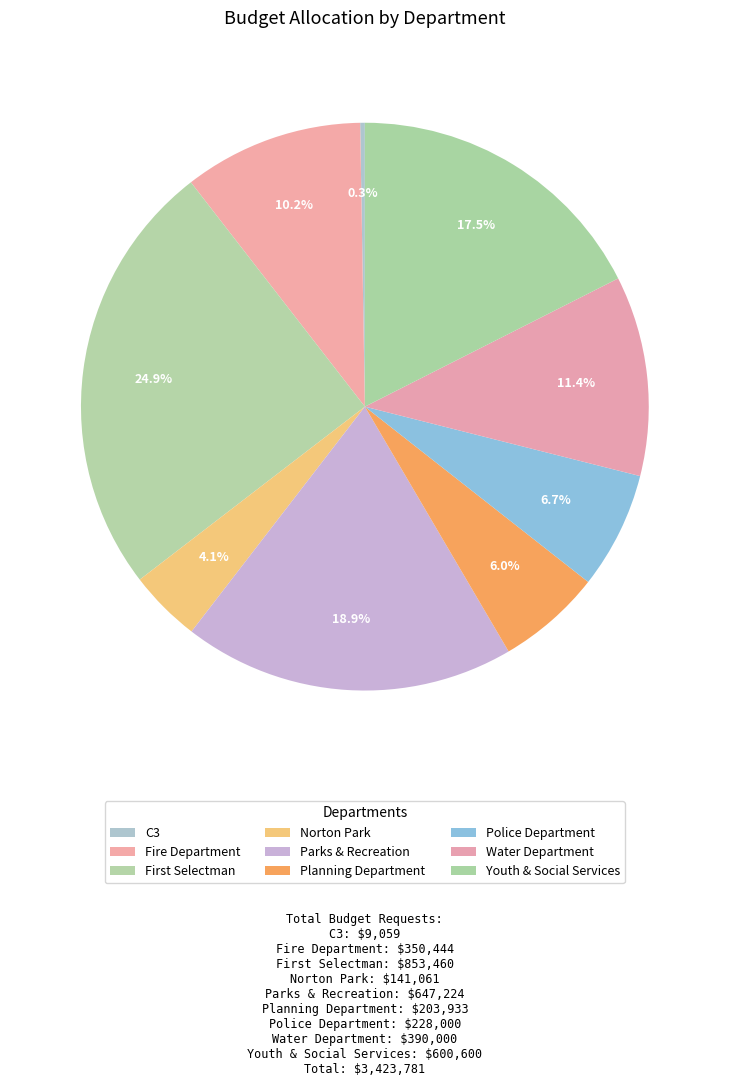

Is C3 the majority of the pie?

No